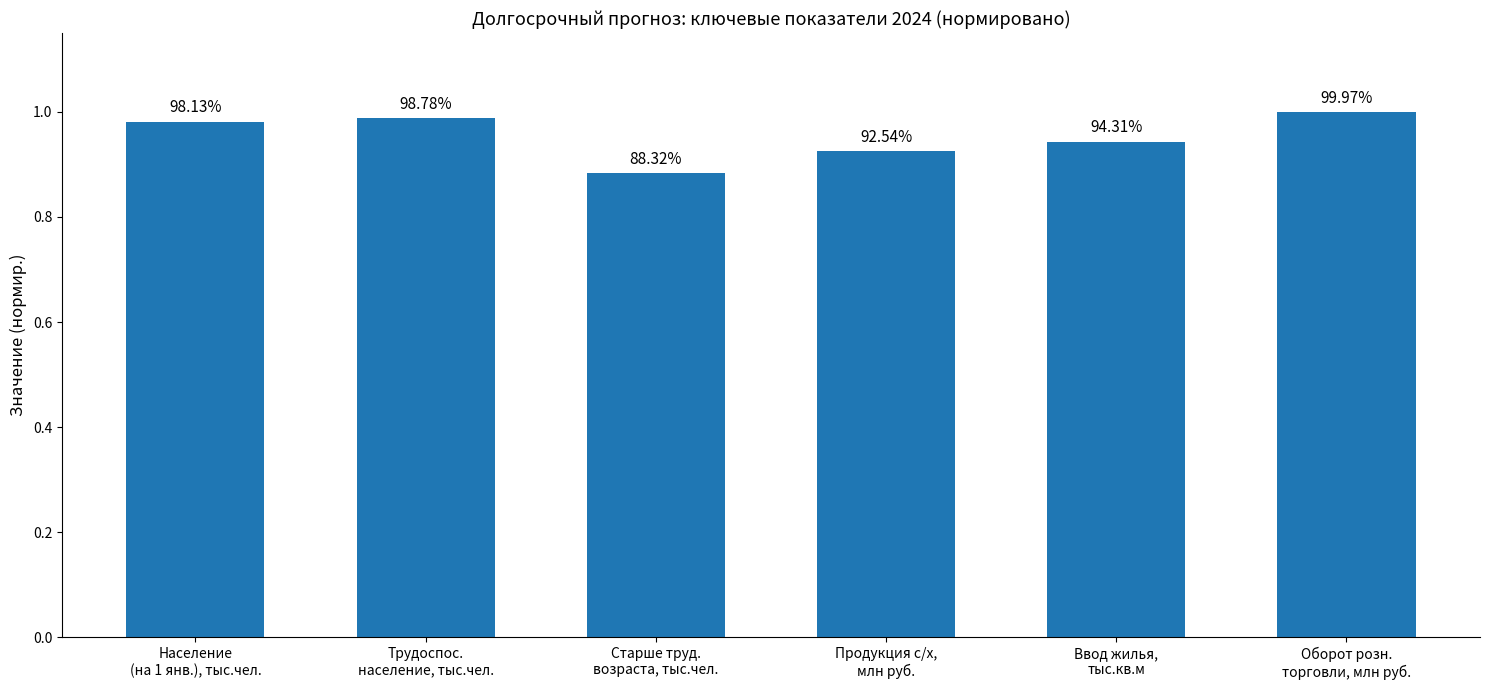

Rank the categories by value from lowest to highest.

Старше труд.
возраста, тыс.чел., Продукция с/х,
млн руб., Ввод жилья,
тыс.кв.м, Население
(на 1 янв.), тыс.чел., Трудоспос.
население, тыс.чел., Оборот розн.
торговли, млн руб.